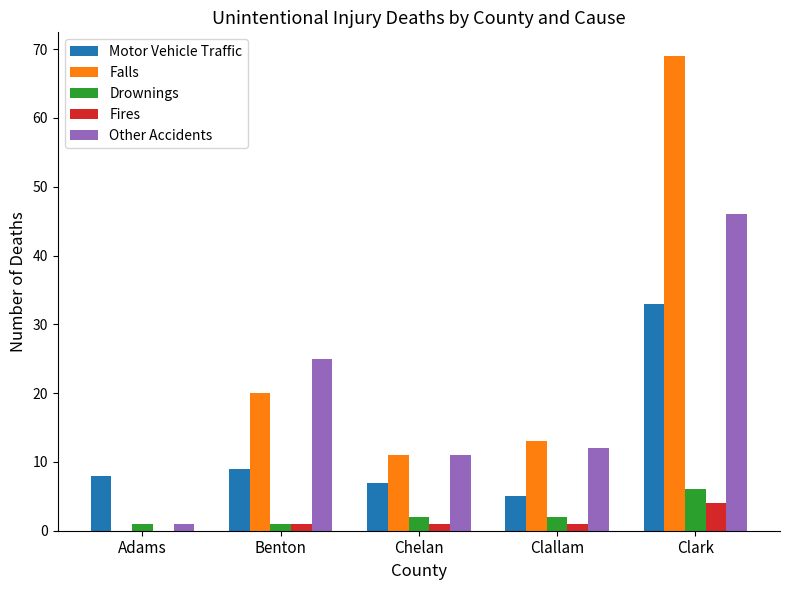

At which category does the chart reach its peak across all series?

Clark